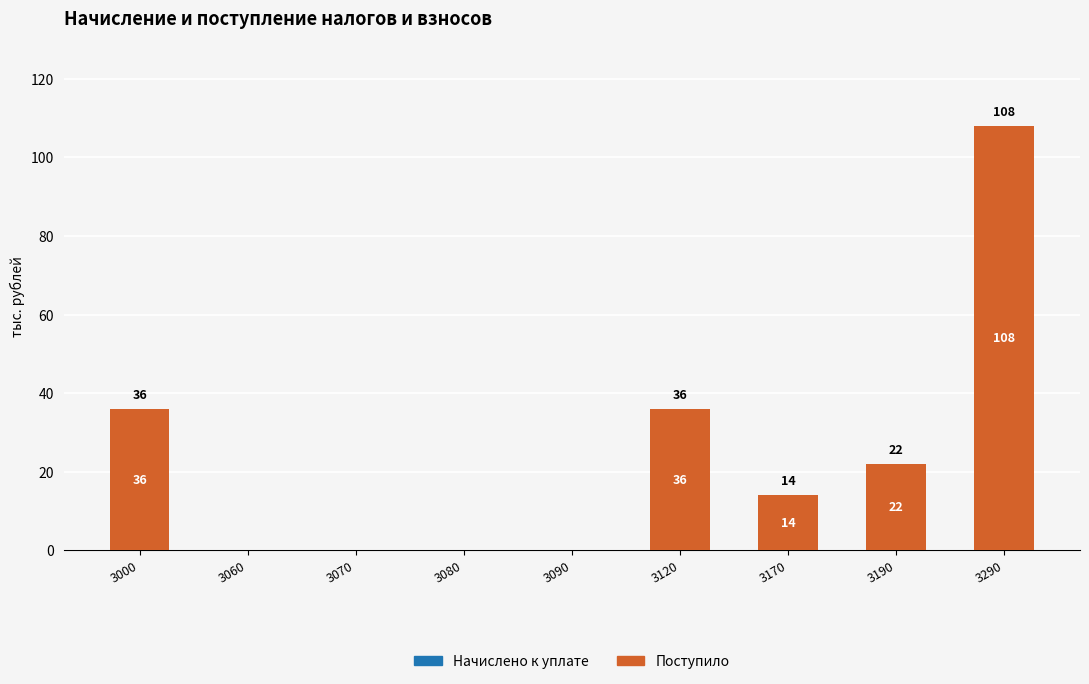

The chart shows a value of -56 at 3090. True or false?

False